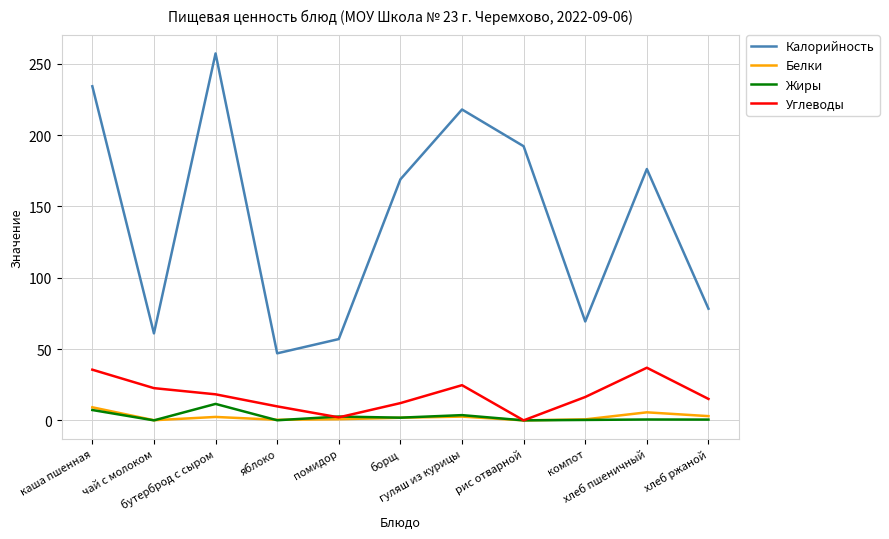

What position from the right is хлеб ржаной?

1